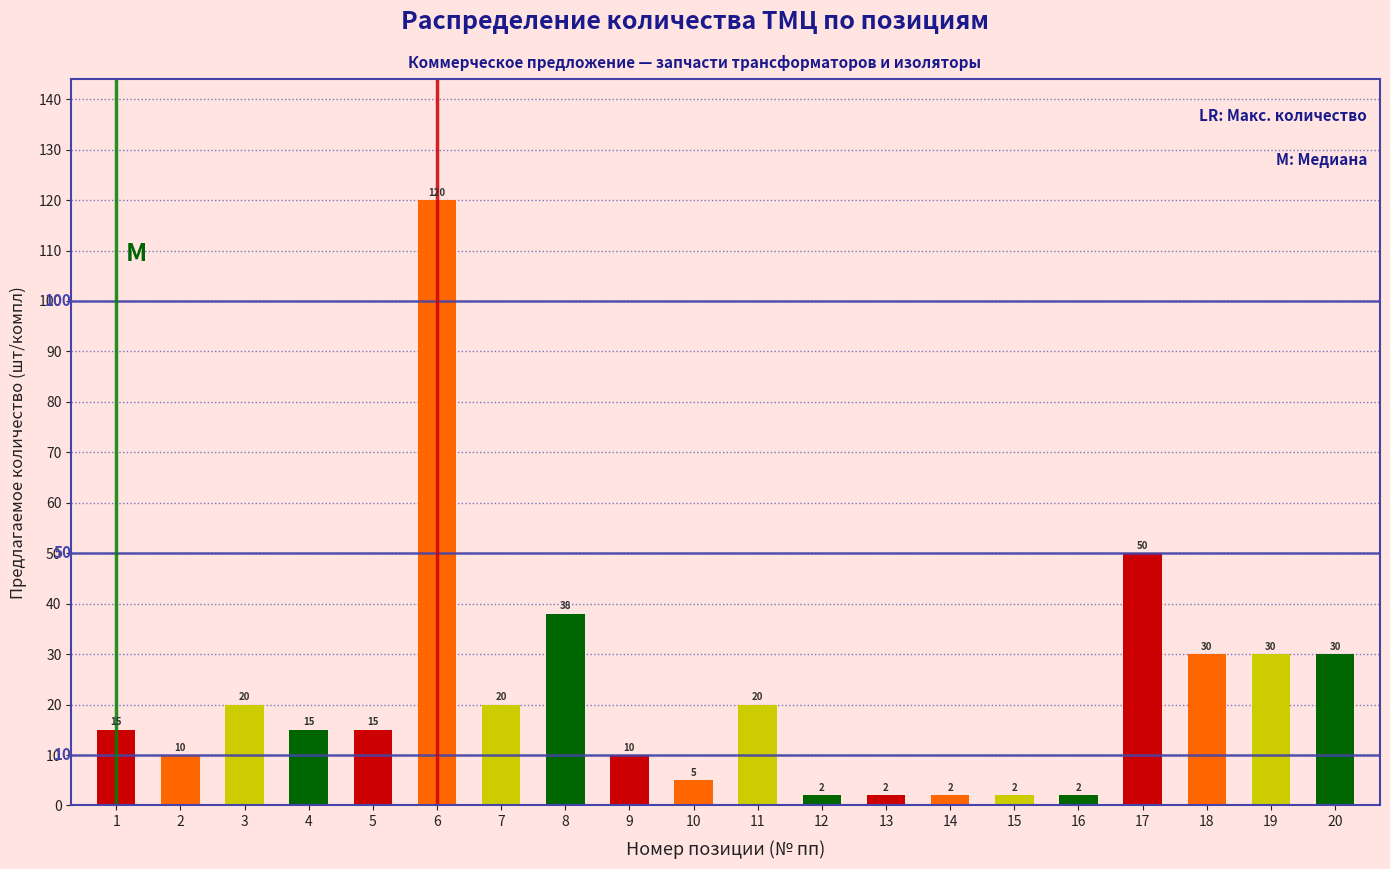

Reading right to left, what are all the values shown in this chart?

20=30	19=30	18=30	17=50	16=2	15=2	14=2	13=2	12=2	11=20	10=5	9=10	8=38	7=20	6=120	5=15	4=15	3=20	2=10	1=15